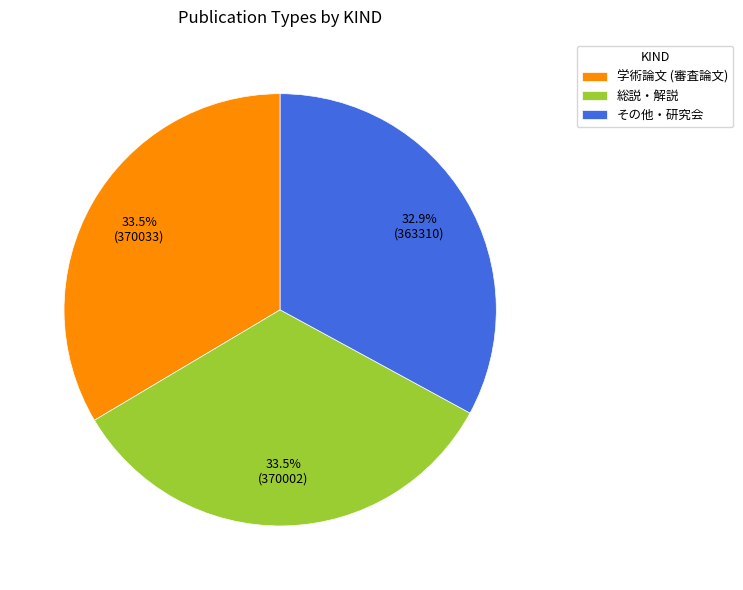

Which category has the smallest portion of the pie?

その他・研究会